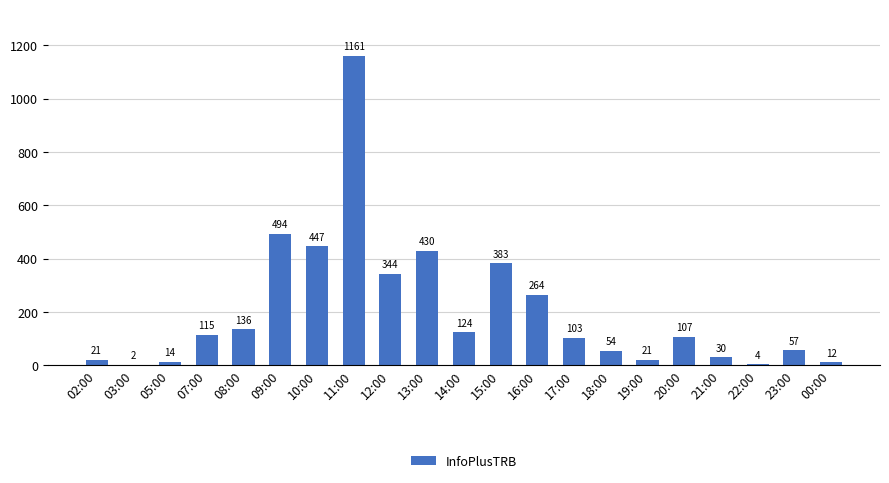

Does the chart contain stacked bars?

No